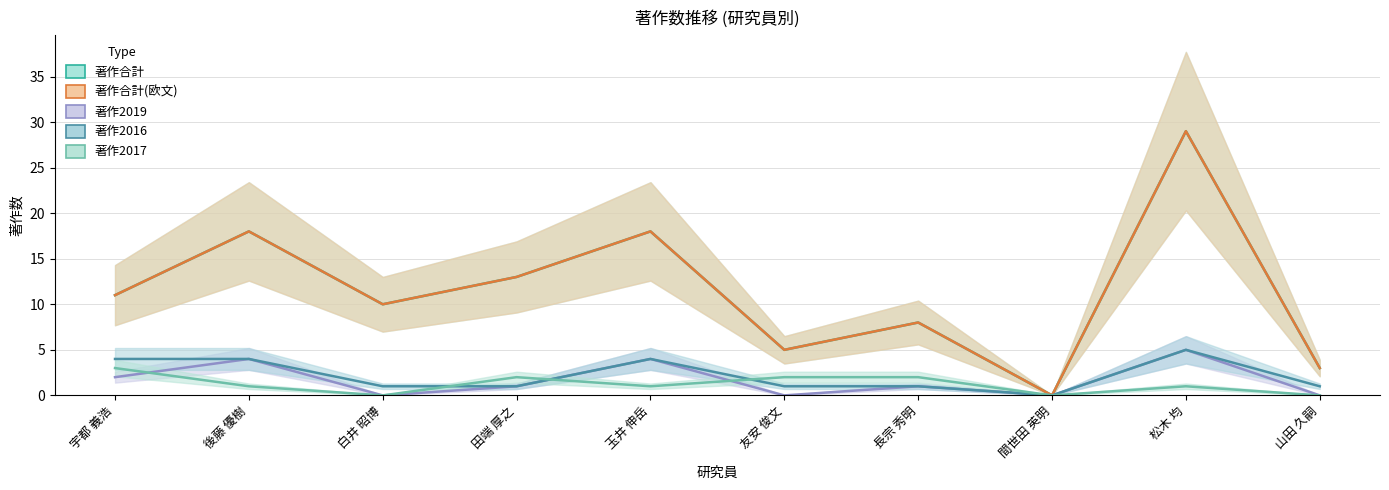

Between 友安 俊文 and 間世田 英明, which series saw the biggest shift?

著作合計